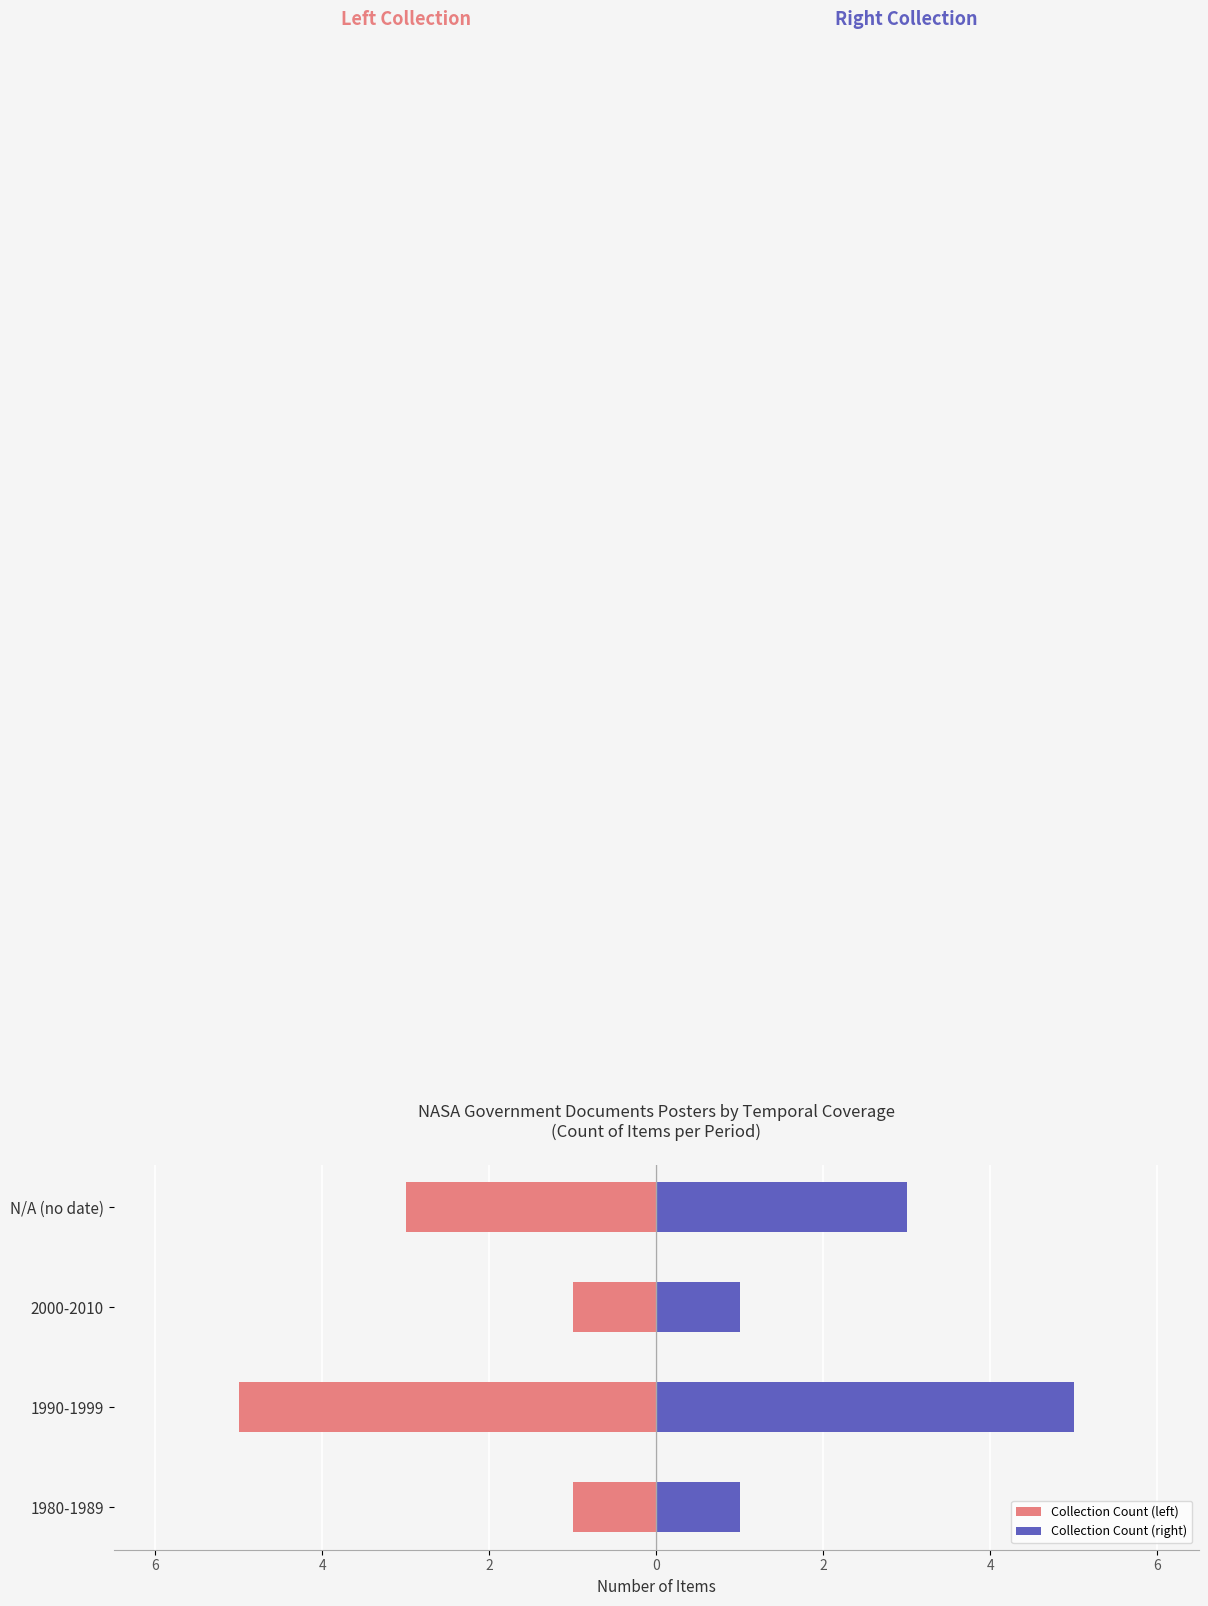

What is the difference between the maximum and minimum values in the Collection Count (right) series?

4